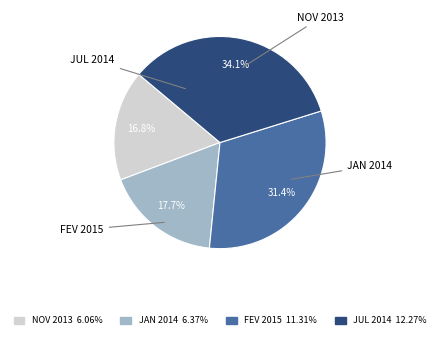

Rank the categories by value from highest to lowest.

JUL 2014, FEV 2015, JAN 2014, NOV 2013